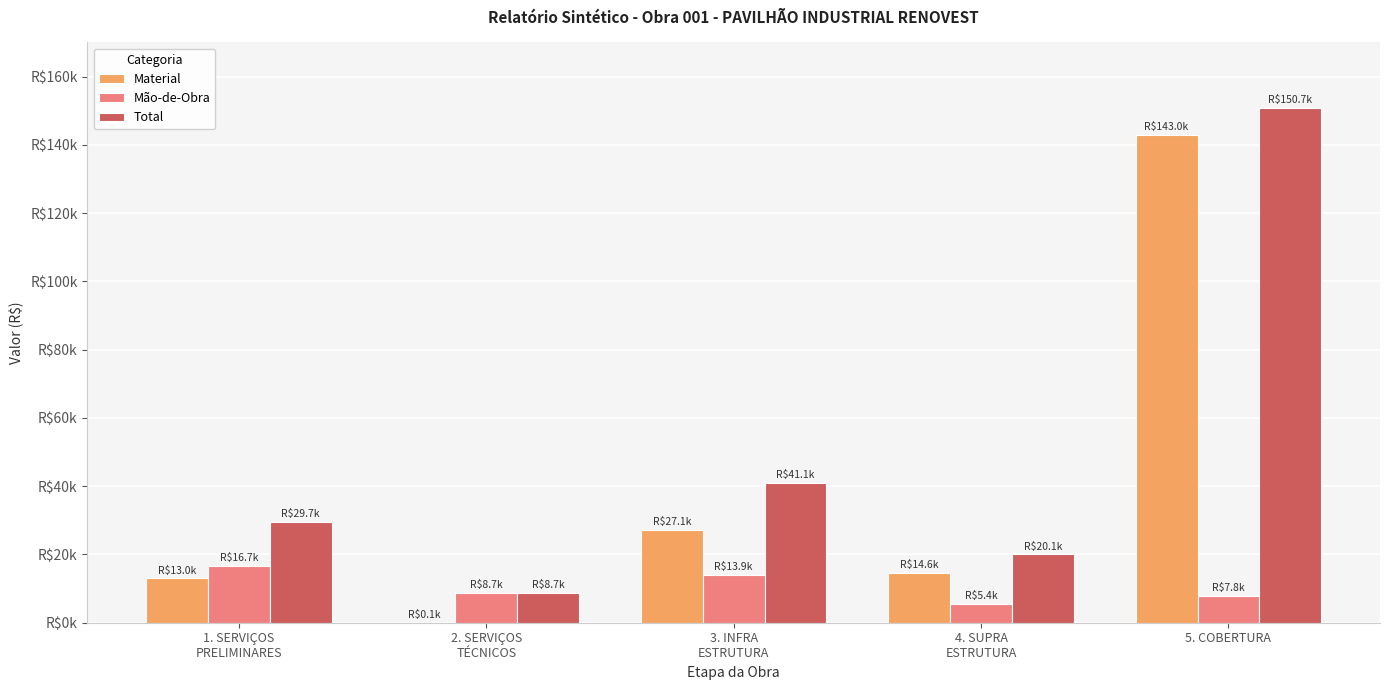

Between 1. SERVIÇOS
PRELIMINARES and 2. SERVIÇOS
TÉCNICOS, which series saw the biggest shift?

Total